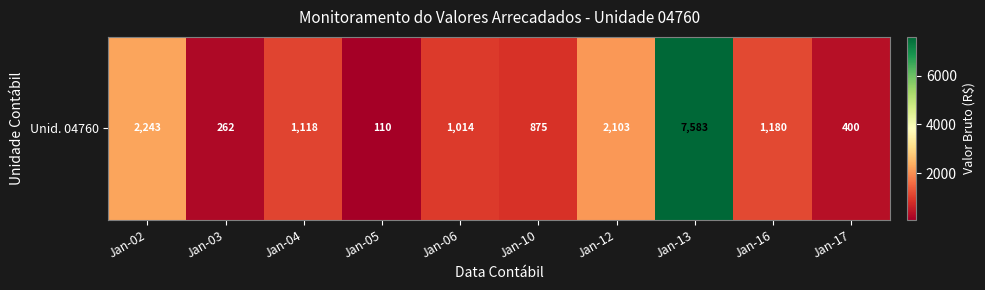

How many data points are above 1117?

5